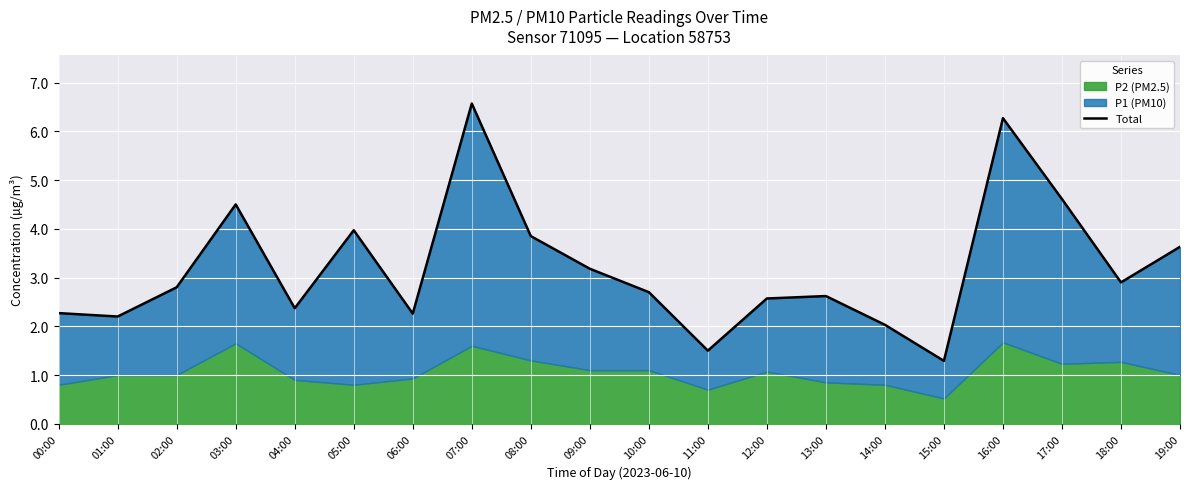

True or false: the data shows 2.8 at 02:00.

True